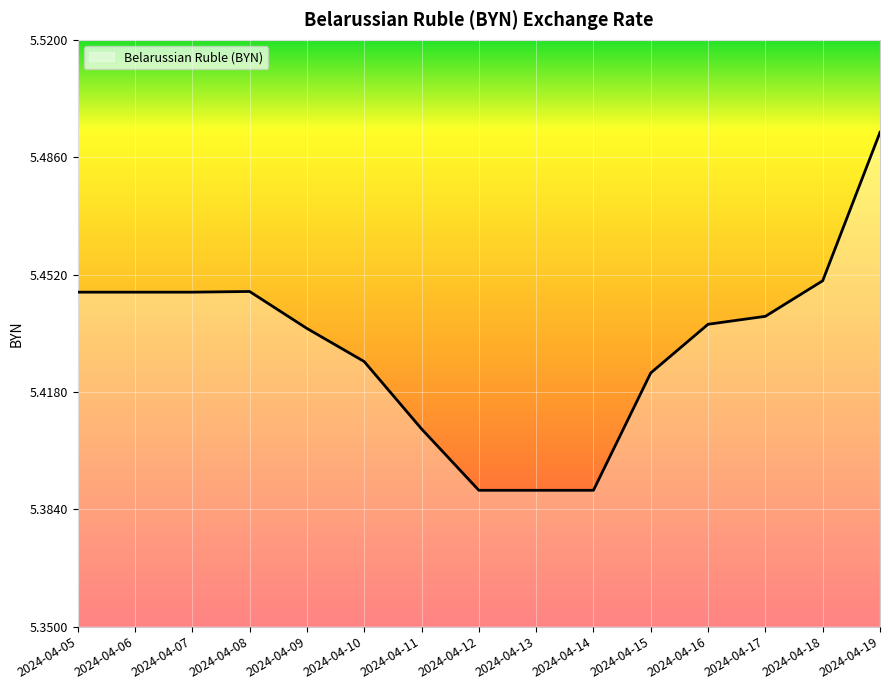

The value at 2024-04-19 is 2.1. True or false?

False